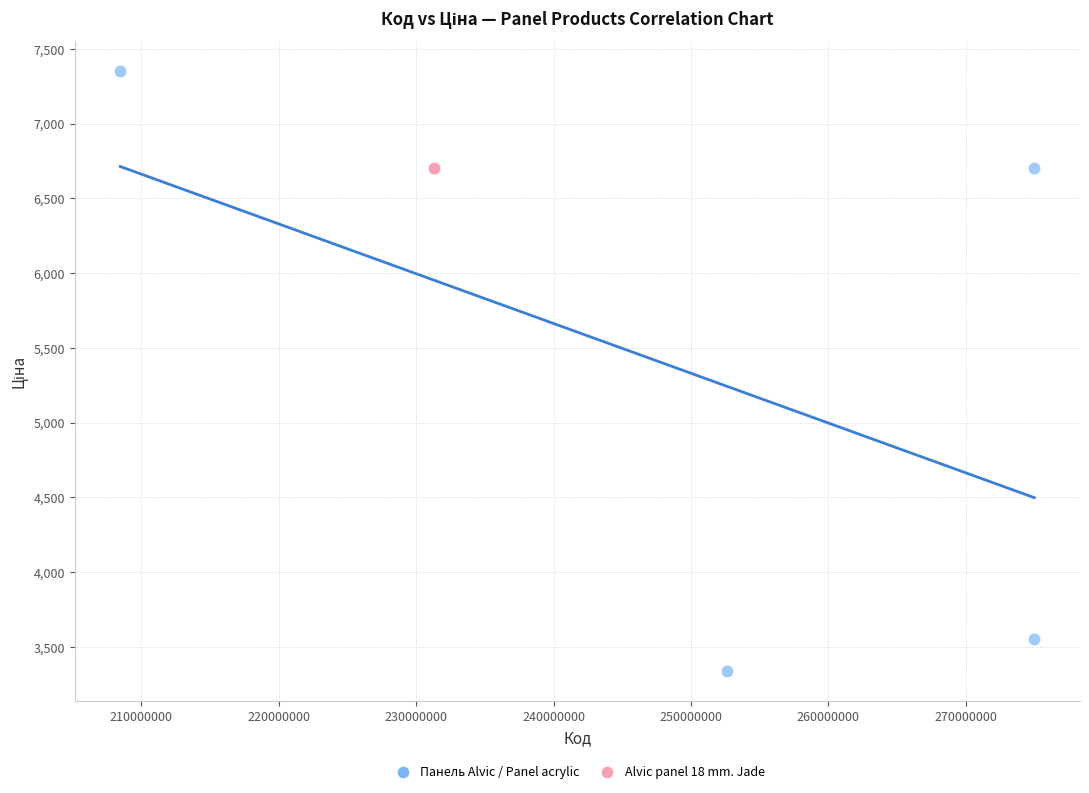

Which series reaches the minimum Y coordinate?

Панель Alvic / Panel acrylic